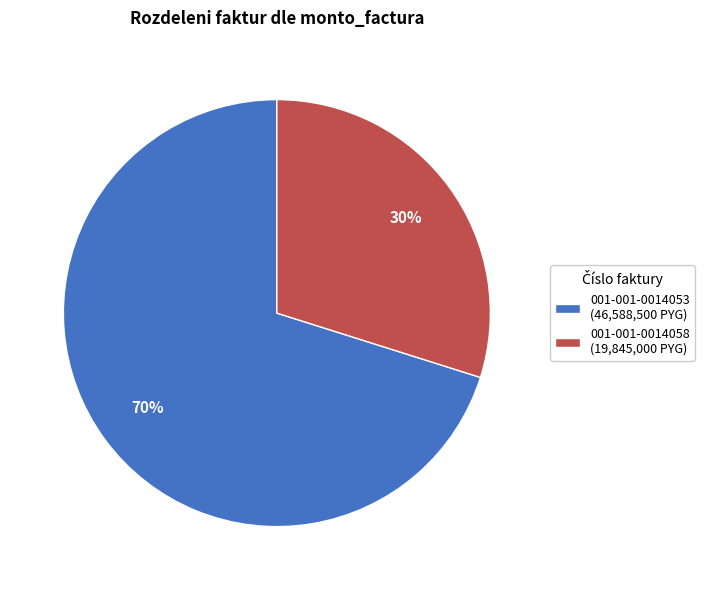

To the nearest percent, what is the combined percentage of 001-001-0014058 and 001-001-0014053?

100%